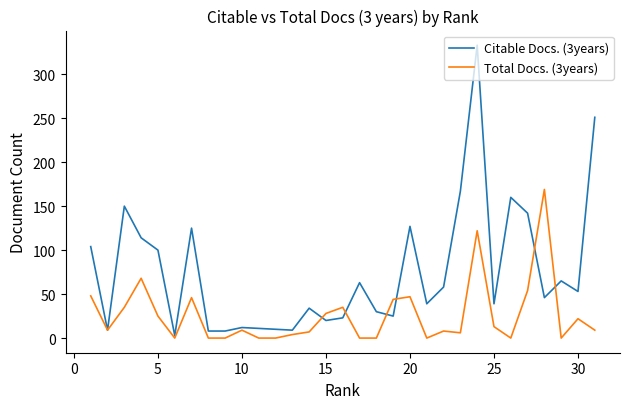

Count the number of data series in this chart.

2